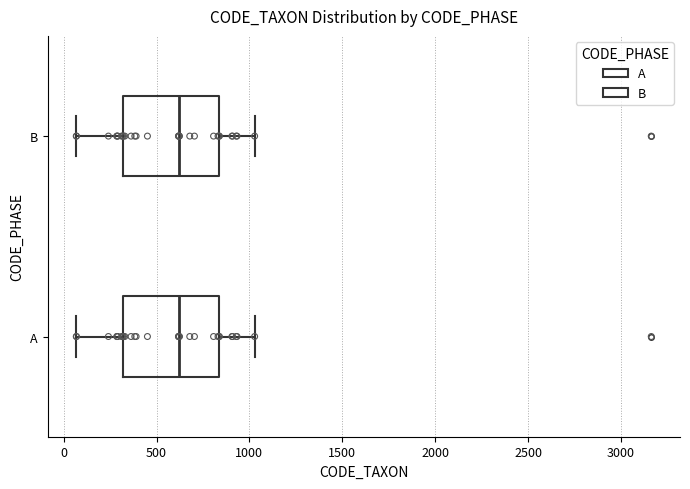

Reading bottom to top, read every box against the x-axis: the position of its median line, the range the box covers, and the ends of its whiskers. The values are not printed on the chart, so give them approximately, as read against the axis.

A: median 600, box 300 to 850, whiskers 50 to 1050
B: median 600, box 300 to 850, whiskers 50 to 1050